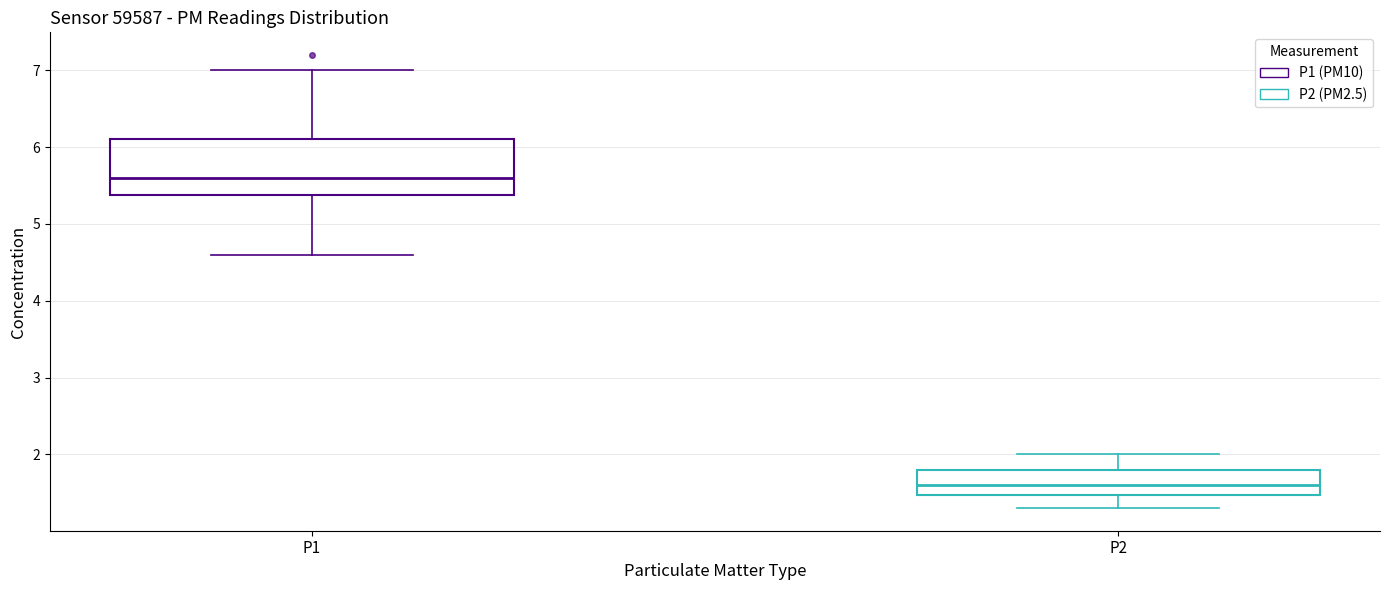

Reading left to right, transcribe this box plot: for each box, give where its median line is, the range the box spans, and where its two whiskers end, as read against the y-axis. The values are not printed on the chart, so give them approximately, as read against the axis.

P1: median 5.6, box 5.4 to 6.1, whiskers 4.6 to 7.0
P2: median 1.6, box 1.5 to 1.8, whiskers 1.3 to 2.0